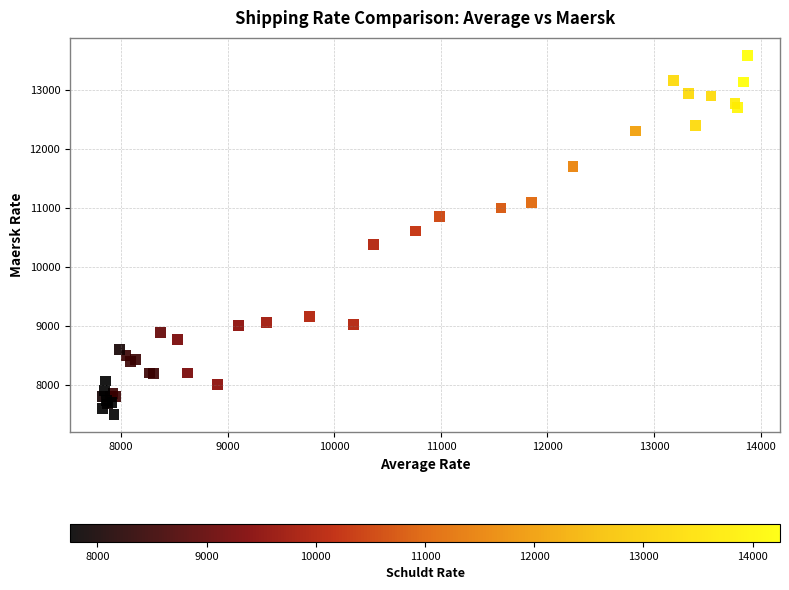

What Y value in the scatter plot is closest to 10540?

10611